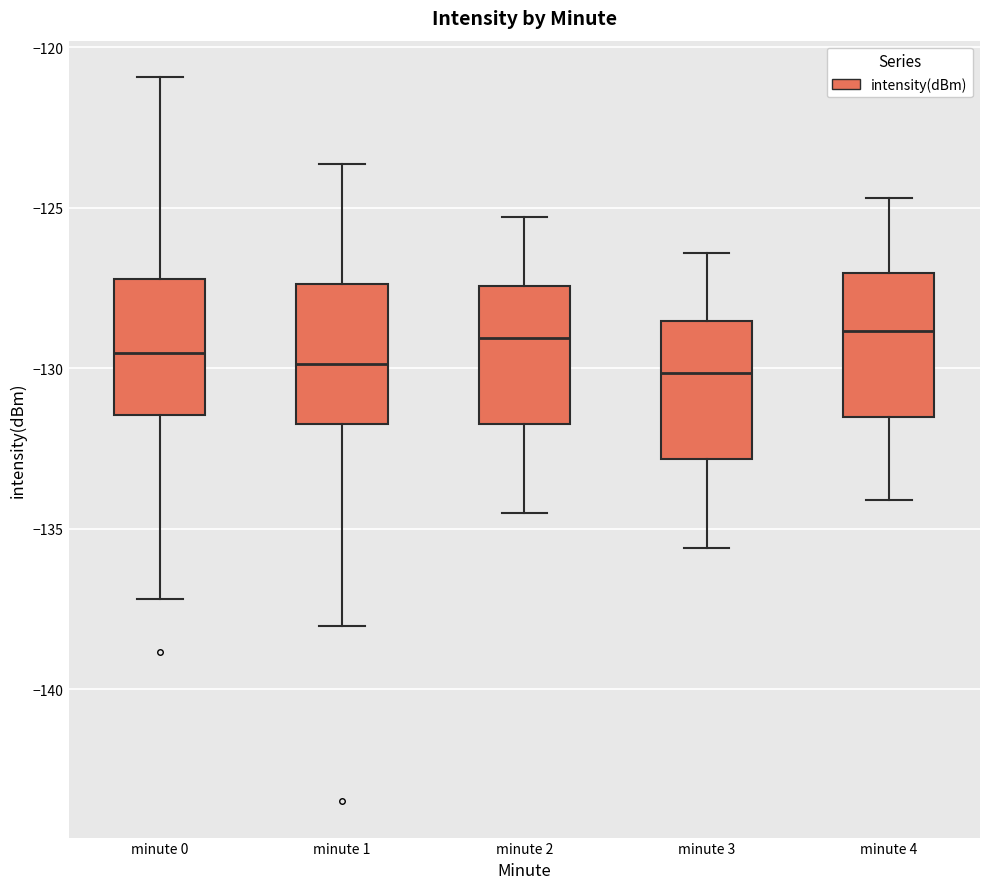

Reading left to right, read every box against the y-axis: the position of its median line, the range the box covers, and the ends of its whiskers. The values are not printed on the chart, so give them approximately, as read against the axis.

minute 0: median -129.5, box -131.5 to -127.0, whiskers -137.0 to -121.0
minute 1: median -130.0, box -131.5 to -127.5, whiskers -138.0 to -123.5
minute 2: median -129.0, box -131.5 to -127.5, whiskers -134.5 to -125.5
minute 3: median -130.0, box -133.0 to -128.5, whiskers -135.5 to -126.5
minute 4: median -129.0, box -131.5 to -127.0, whiskers -134.0 to -124.5